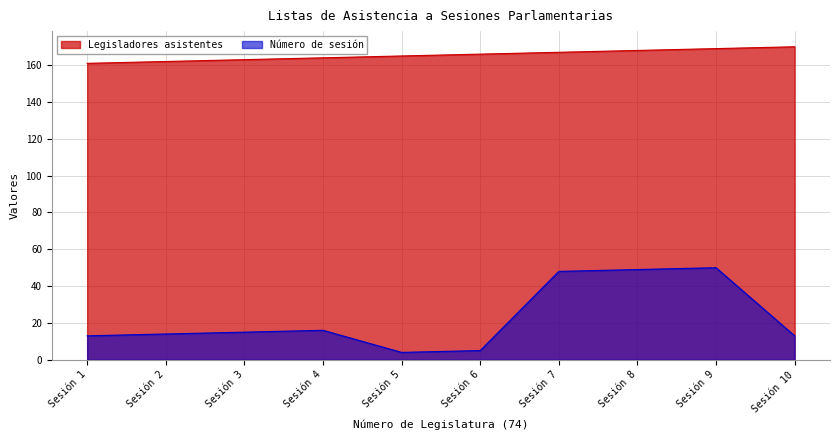

Reading left to right, list all the values displayed in this chart.

Número de sesión: Sesión 1=13	Sesión 2=14	Sesión 3=15	Sesión 4=16	Sesión 5=4	Sesión 6=5	Sesión 7=48	Sesión 8=49	Sesión 9=50	Sesión 10=13
Legisladores asistentes: Sesión 1=161	Sesión 2=162	Sesión 3=163	Sesión 4=164	Sesión 5=165	Sesión 6=166	Sesión 7=167	Sesión 8=168	Sesión 9=169	Sesión 10=170